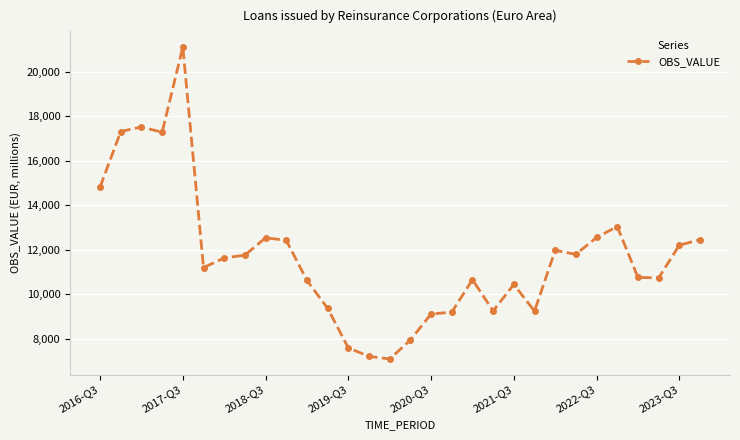

What is the value of the 29th point from the left?

12209.7